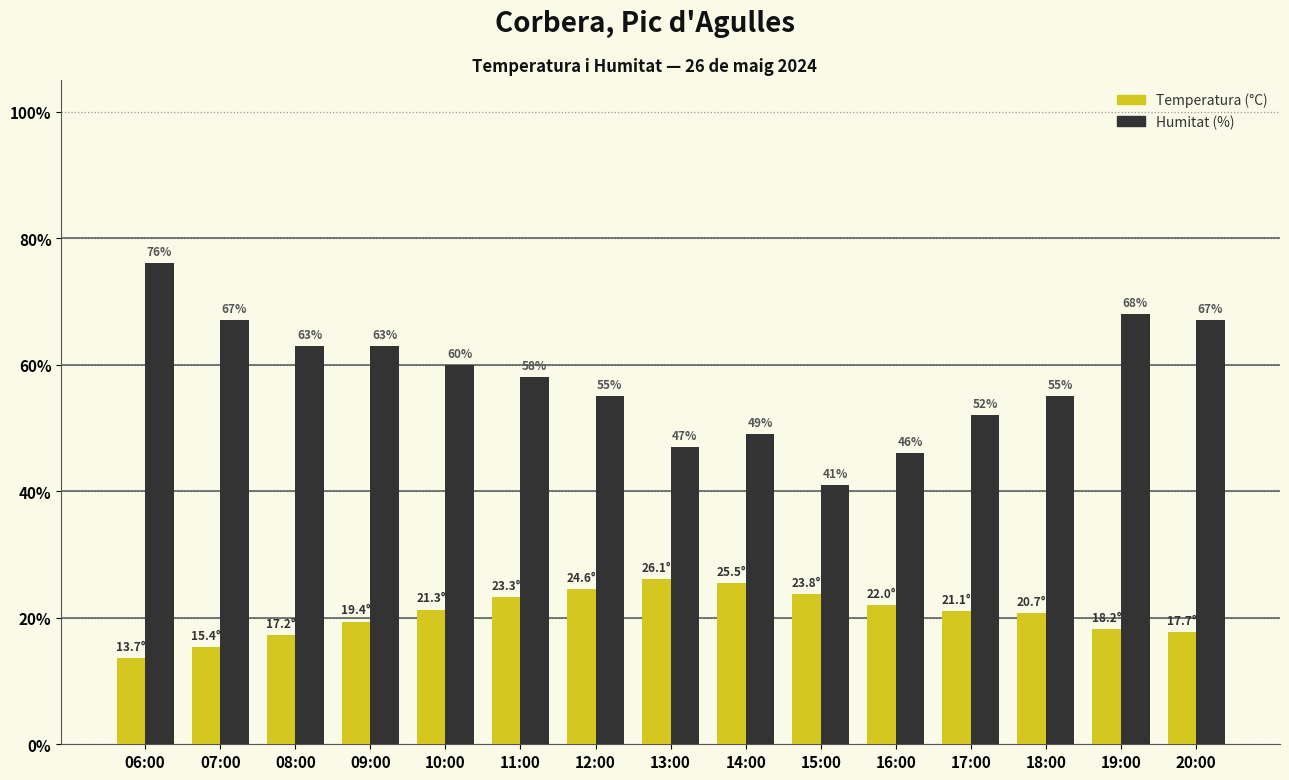

Is it true that Humitat (%) equals 63.0 at 08:00?

True